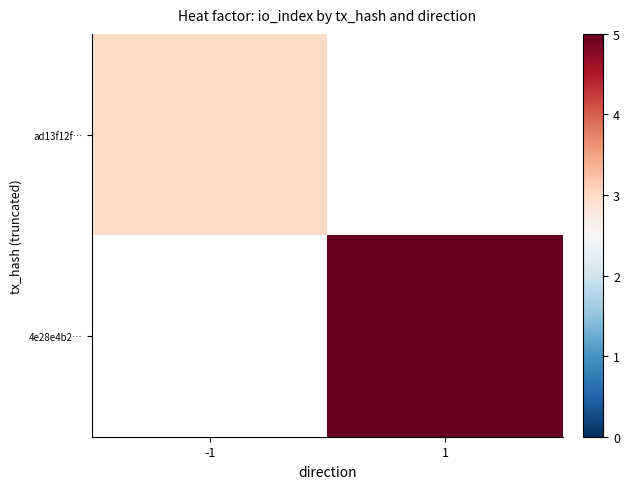

Between 1 and -1, which is larger?

-1